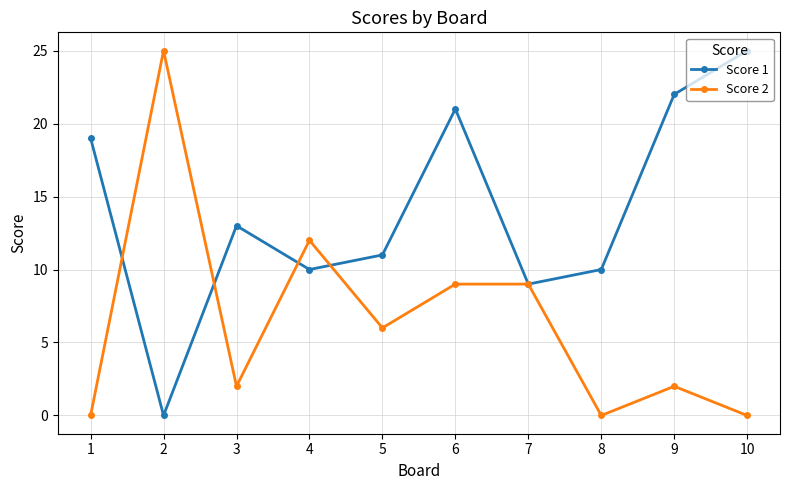

The value of Score 2 at 10 is -10. True or false?

False